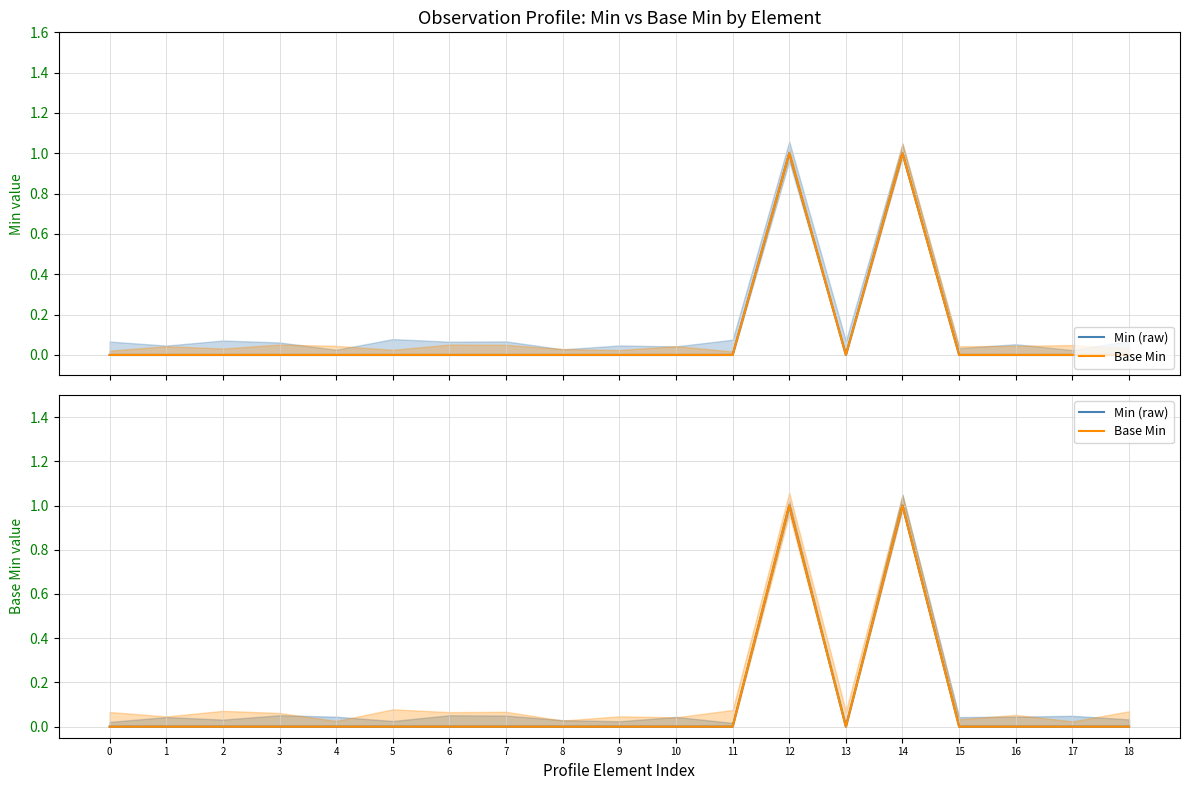

True or false: Base Min and Min (raw) cross at least once.

False